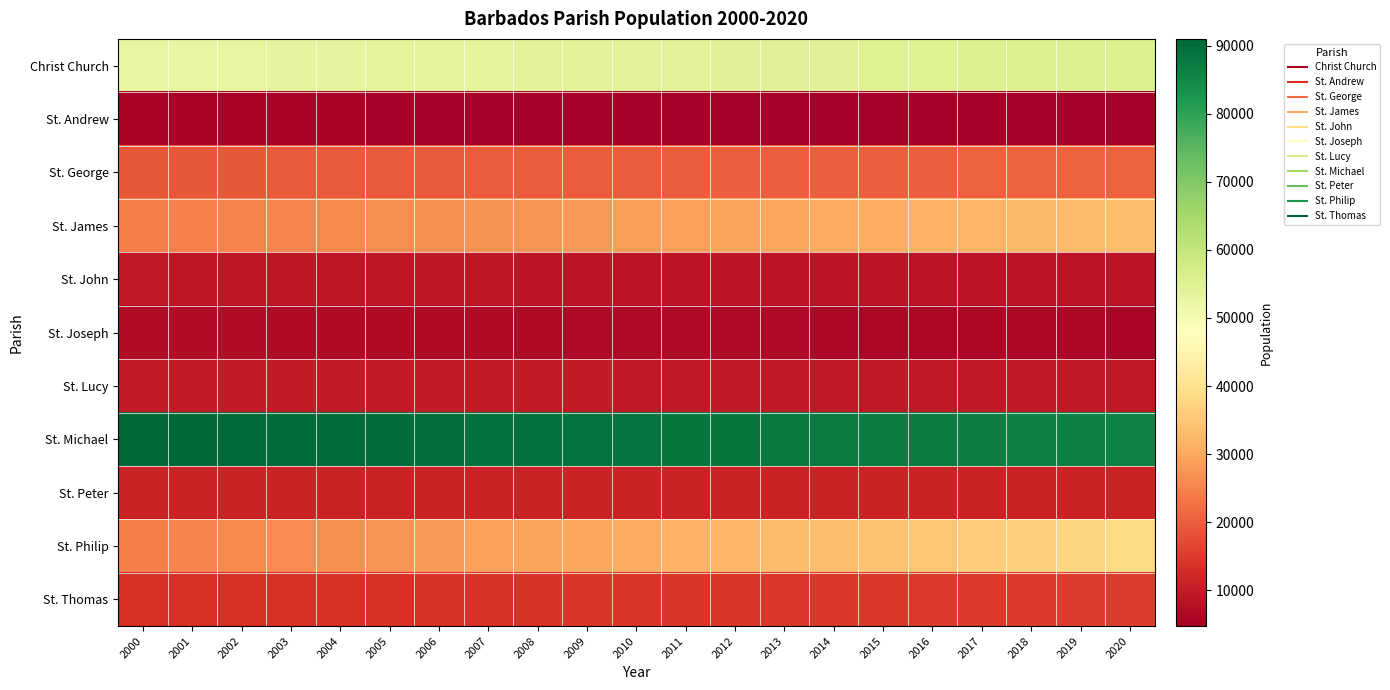

Which has a higher value, 2019 or 2007?

2019